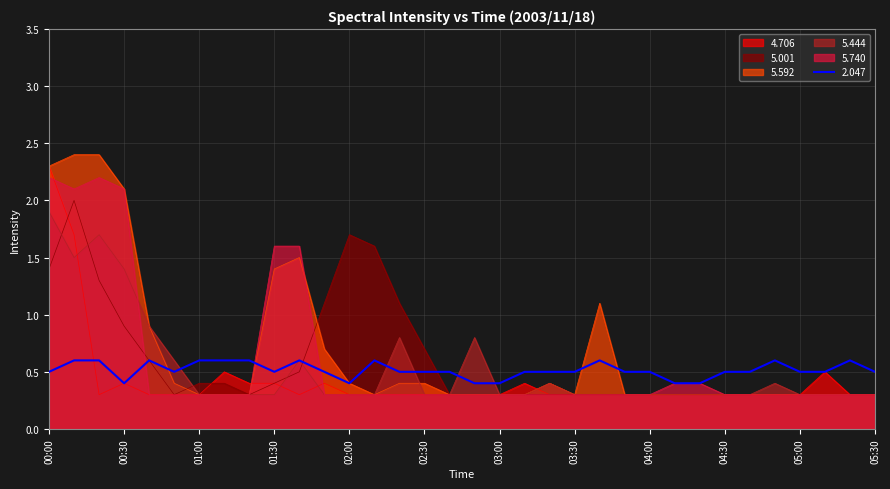

What is the label of the 32nd point from the right?

00:20